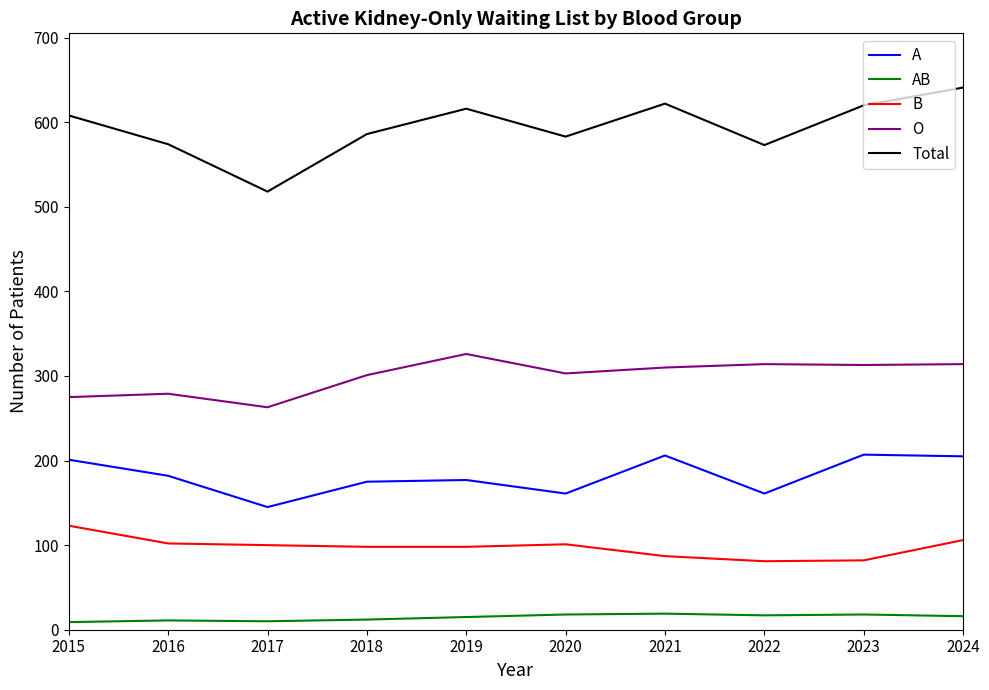

What is the difference between the maximum and second lowest values in the A series?

46